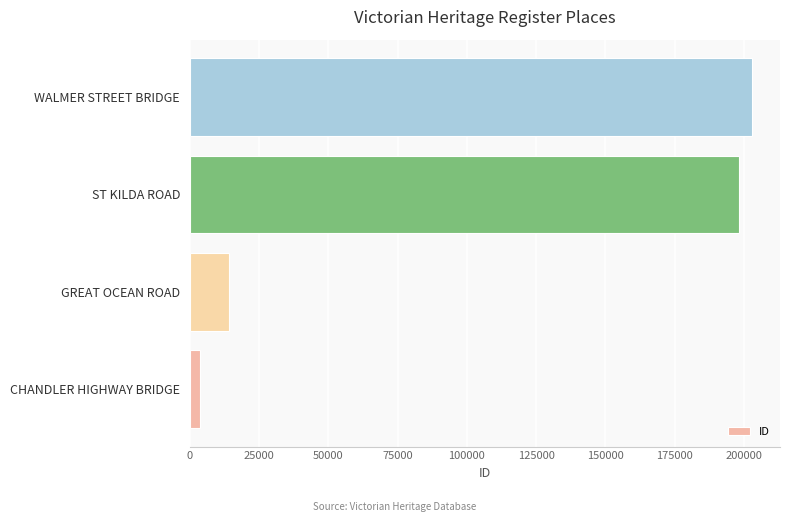

What is the greatest value displayed?

202835